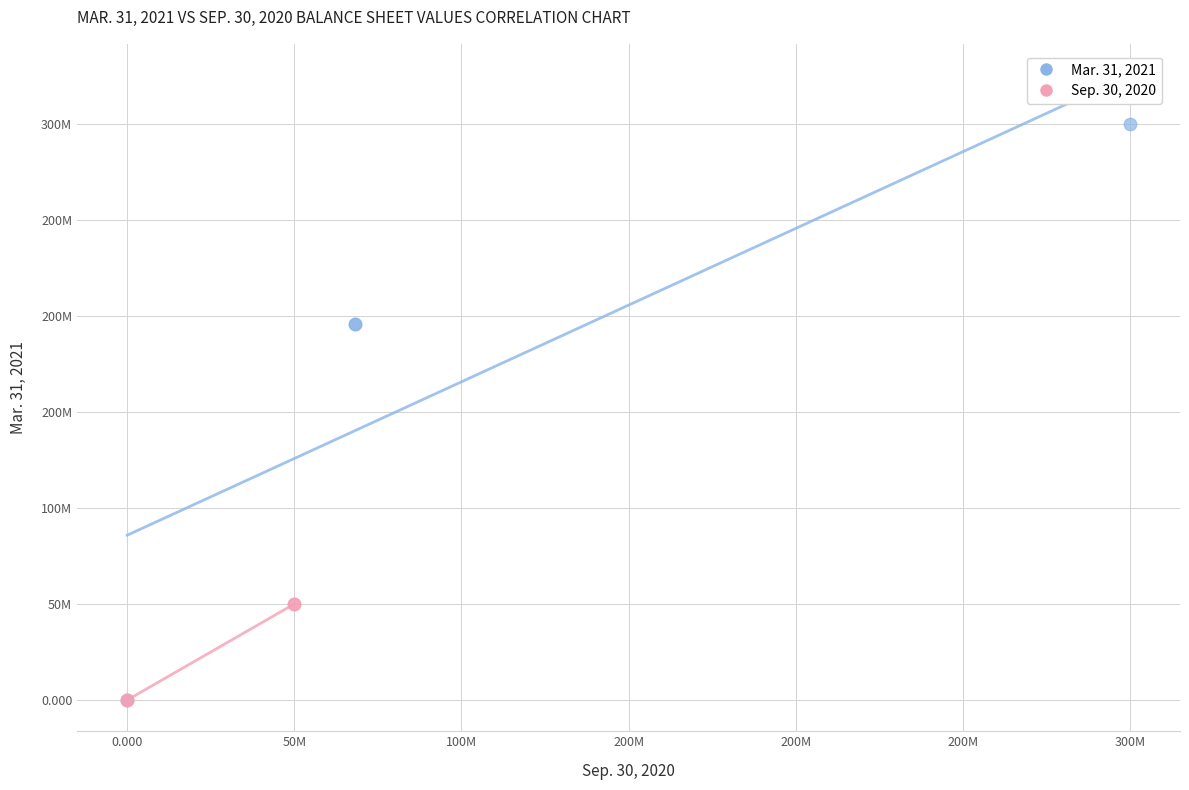

What are all the series names shown in the legend?

Mar. 31, 2021, Sep. 30, 2020